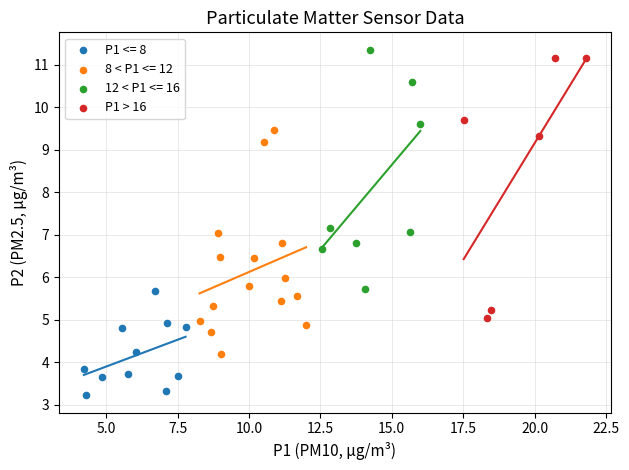

Which series has the largest Y range (max minus min)?

P1 > 16